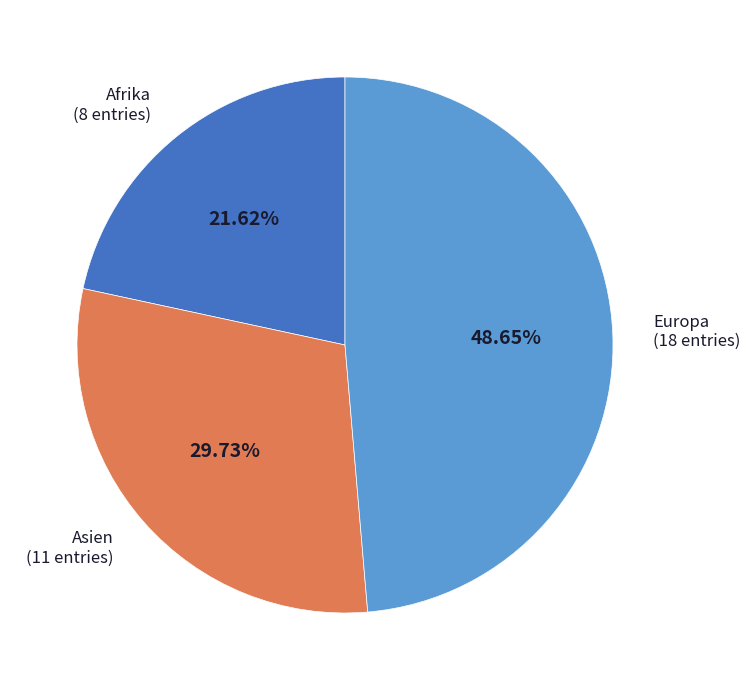

Is there any slice that represents more than half of the pie?

No